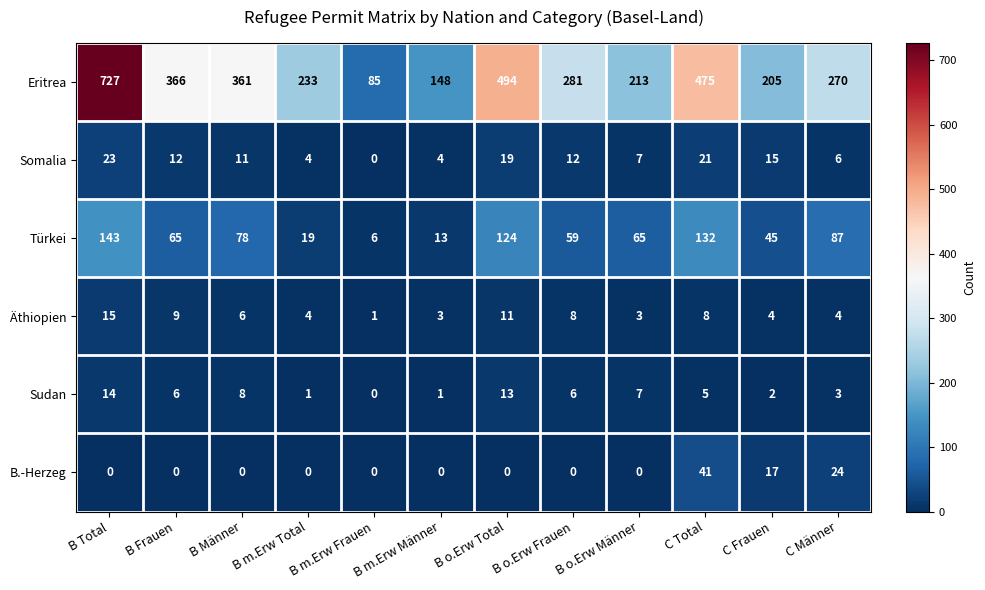

Rank the series by their maximum value, from highest to lowest.

Eritrea, Türkei, B.-Herzeg, Somalia, Äthiopien, Sudan